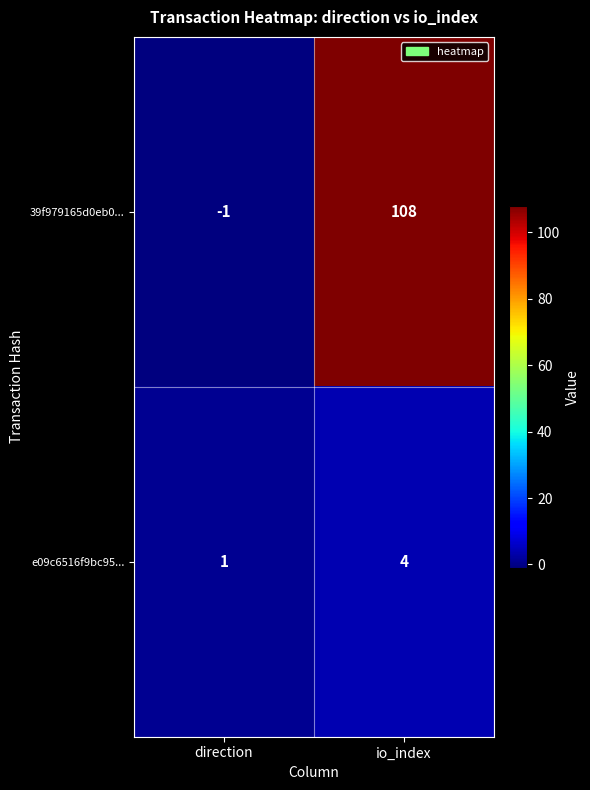

Which series has the largest range (max minus min)?

39f979165d0eb0...